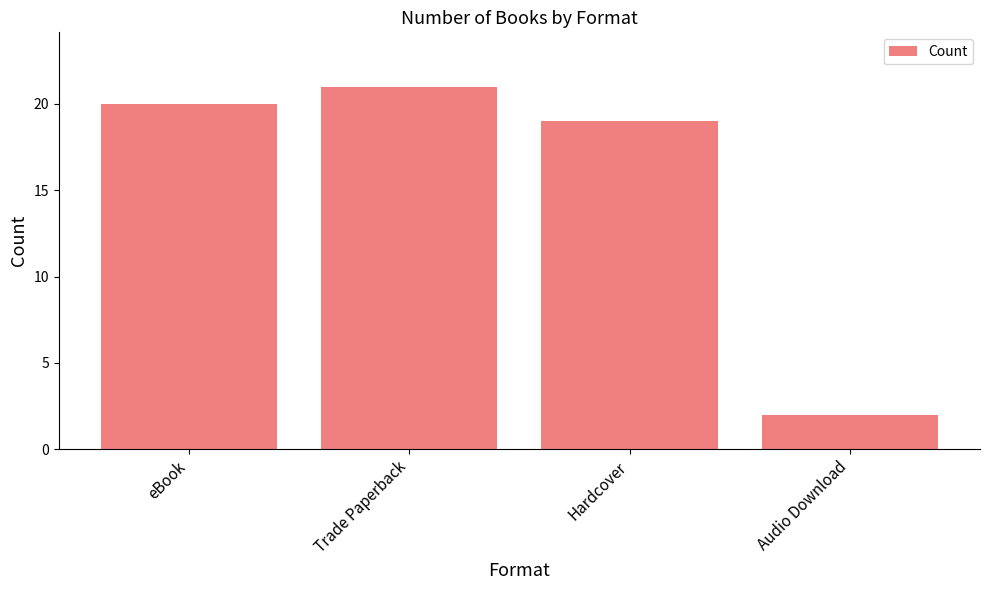

What is the change in value from eBook to Hardcover?

-1